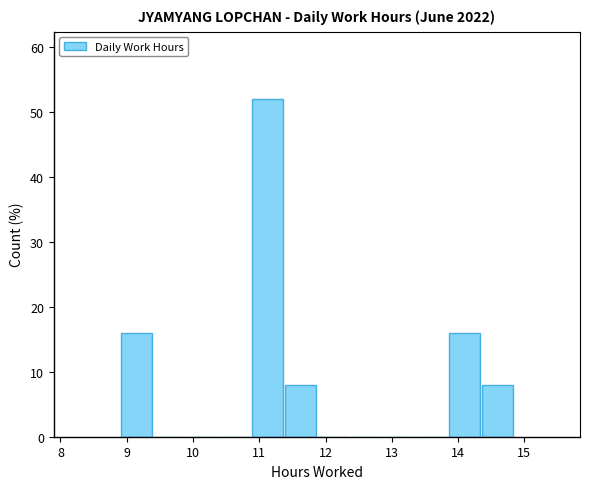

How tall is the bar that spans 11.4 to 11.9 on the x-axis? Neither the bar edges nor the heights are printed on the chart, so give them approximately, as read against the axes.

8